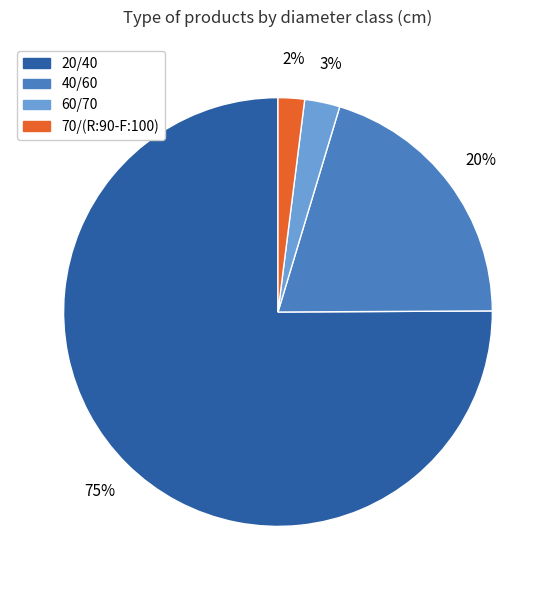

Does 20/40 represent more than half of the total?

Yes